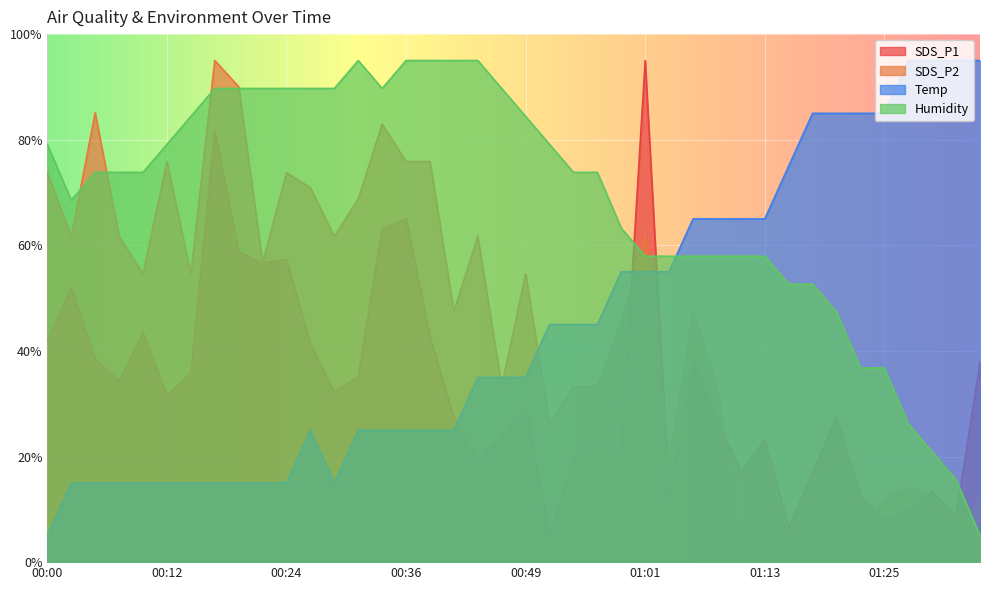

What is the sum of all Humidity values?

2741.2